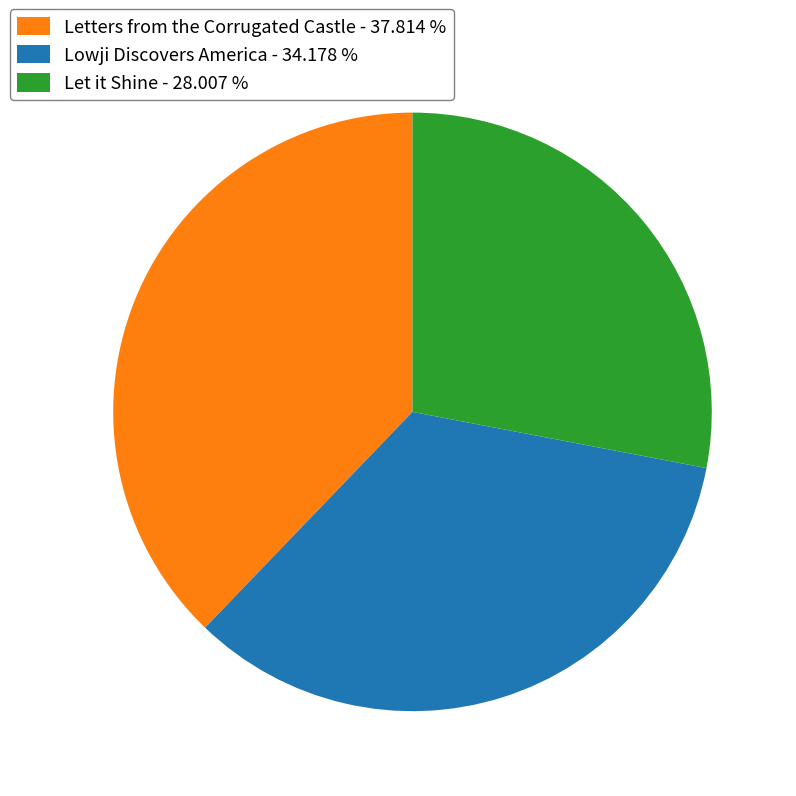

Is the sum of Letters from the Corrugated Castle - 37.814 % and Lowji Discovers America - 34.178 % greater than half?

Yes